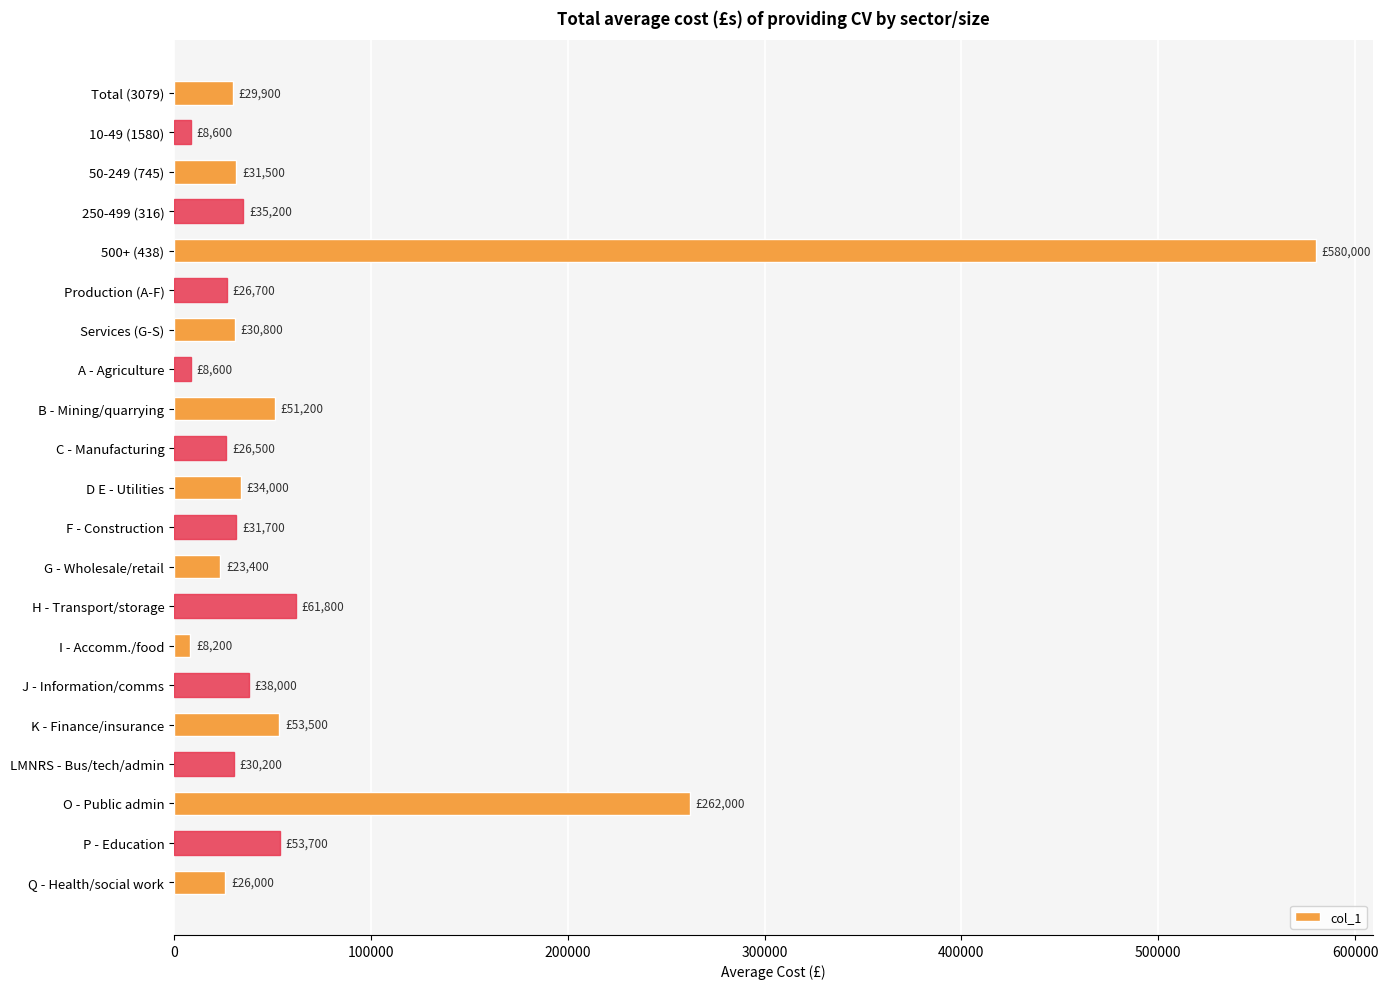

What is the label of the 20th bar from the top?

P - Education